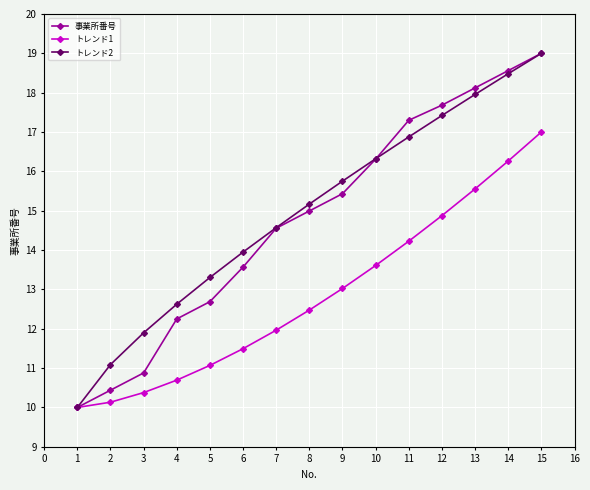

Is the value of トレンド2 at 3 greater than the value of トレンド1 at 12?

No